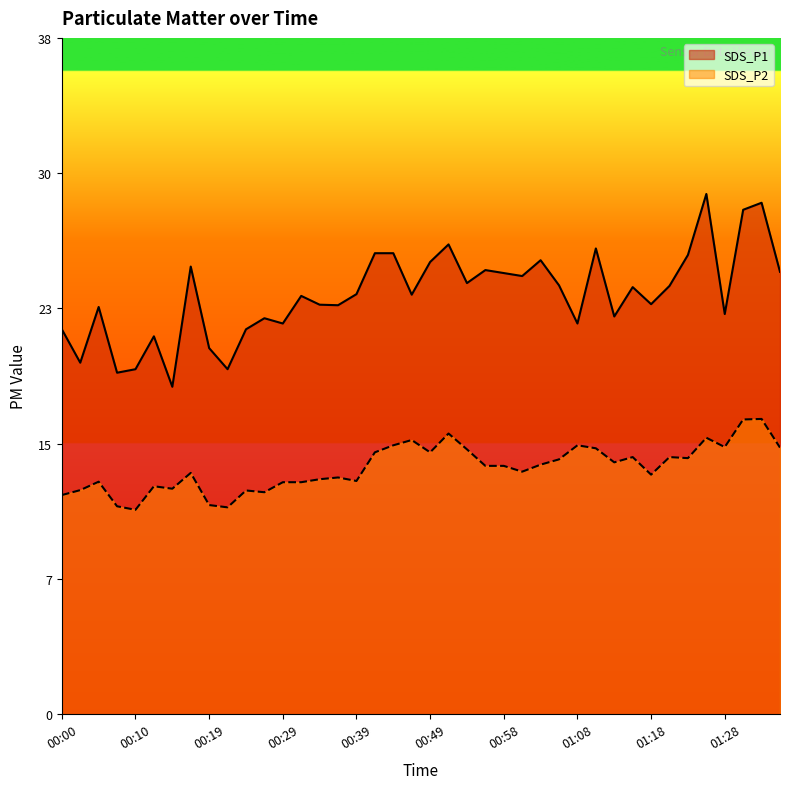

What is the maximum value for SDS_P2?

16.8